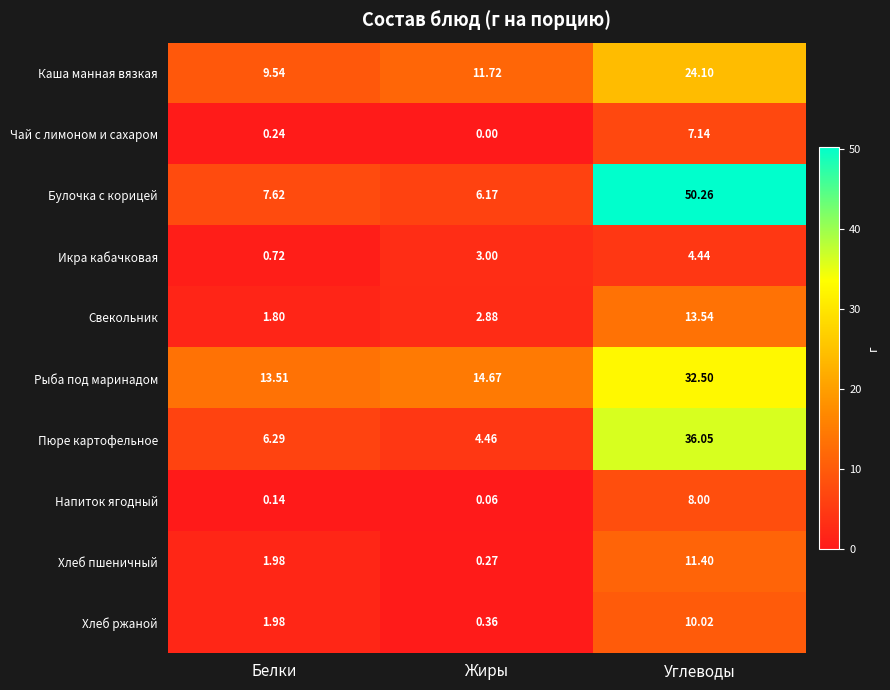

Which category has the highest value across all series?

Углеводы